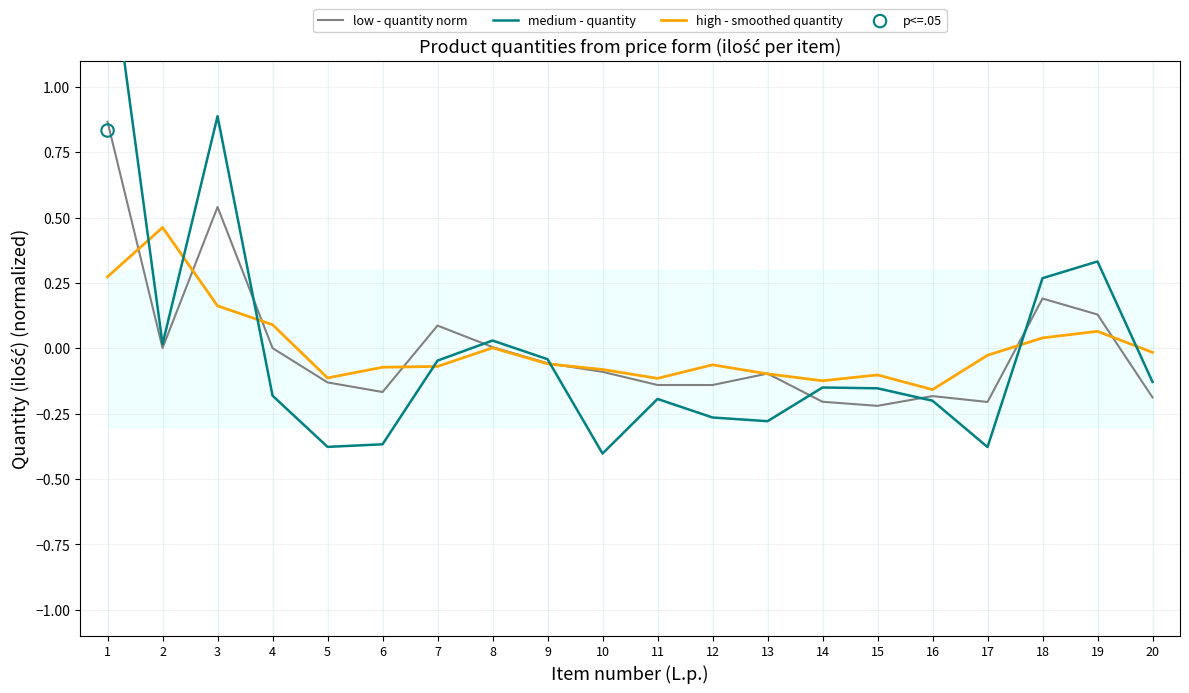

At how many categories does at least one series exceed 0?

8